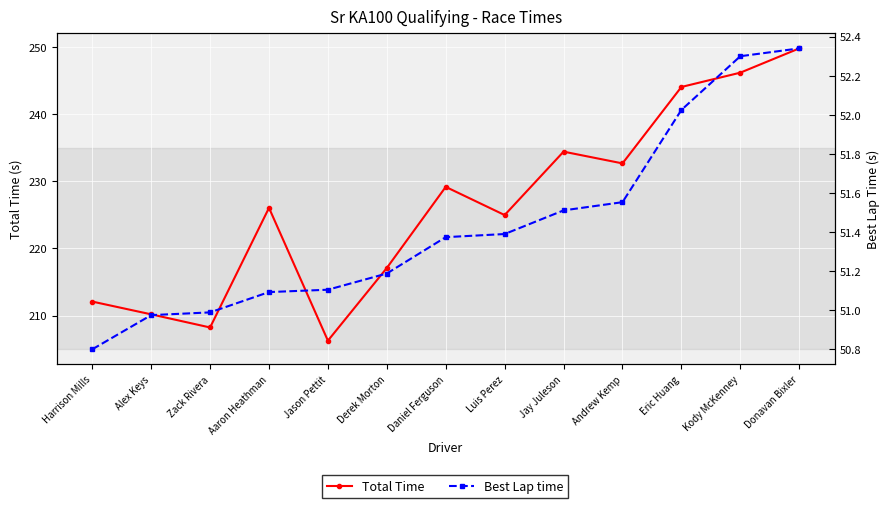

Which series has the largest total across all categories?

Total Time